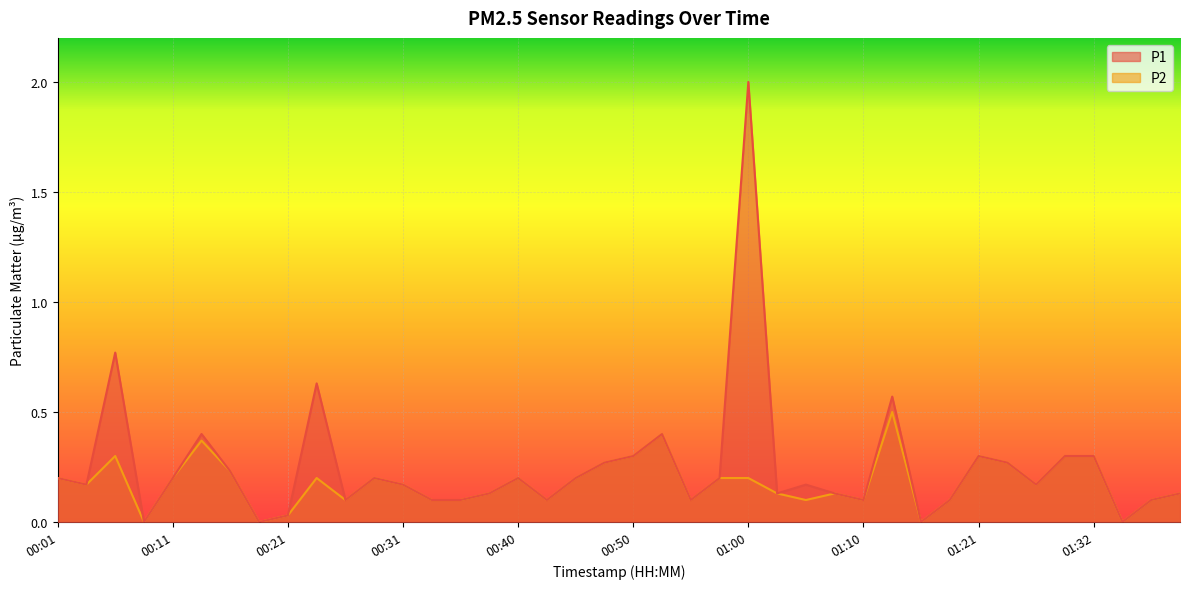

How many lines are shown in the chart?

2